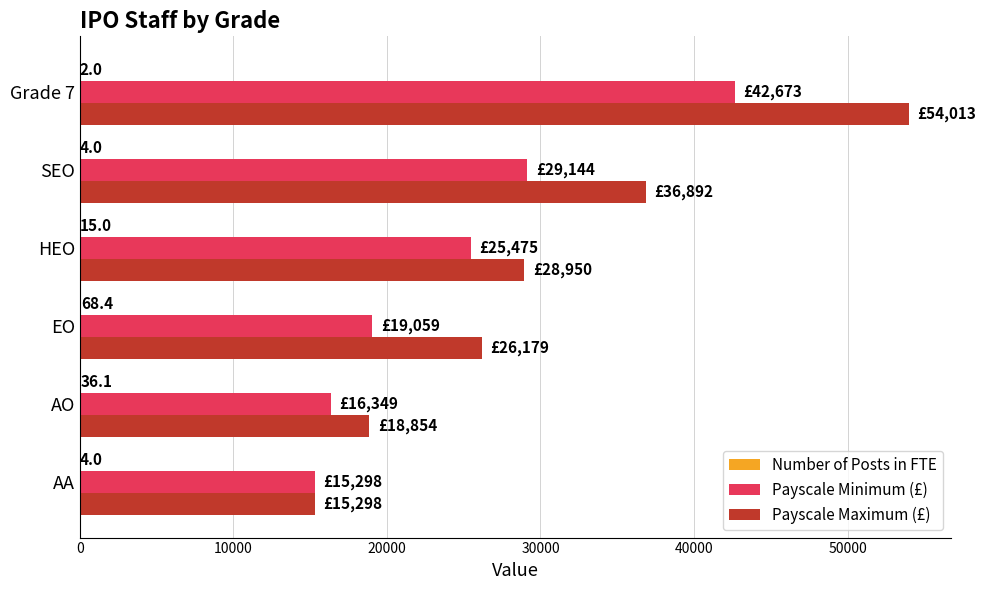

The value of Payscale Maximum (£) at AO is 18854.0. True or false?

True